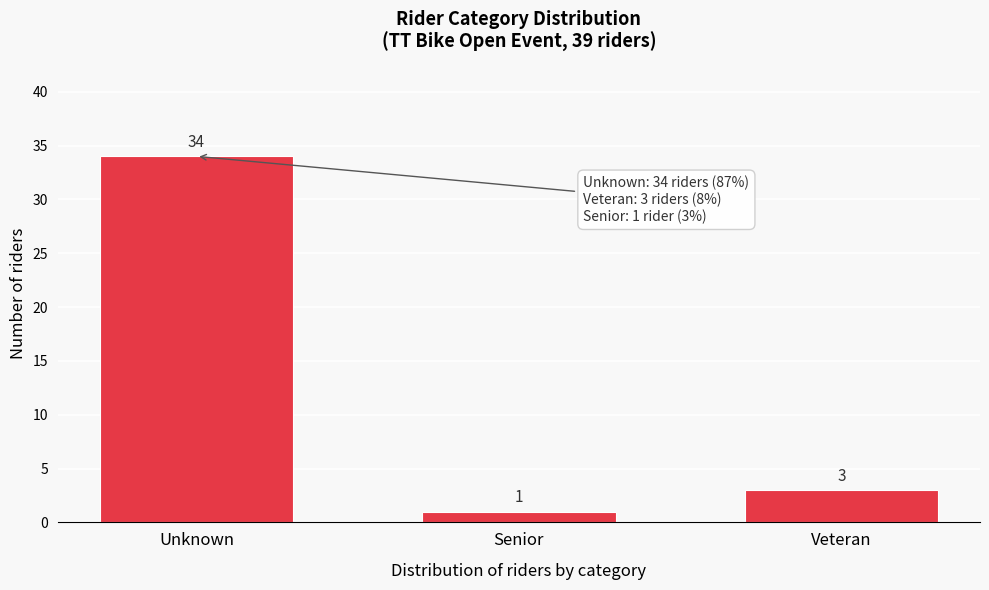

Reading left to right, transcribe all the data shown in this chart.

34	1	3